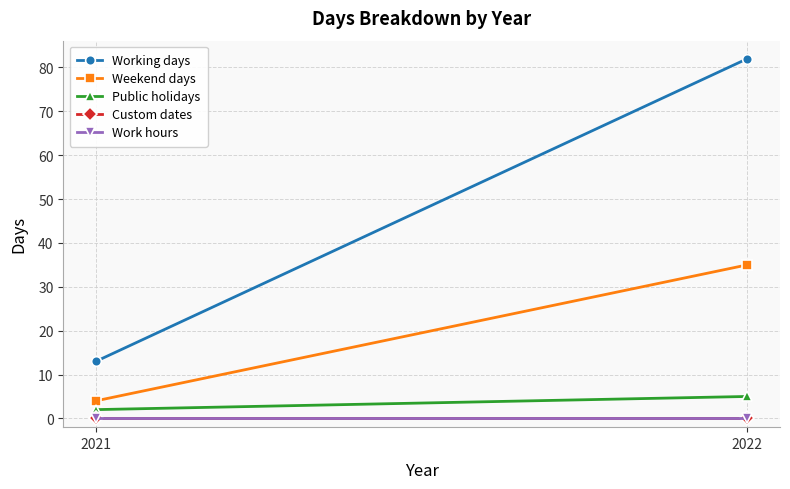

At how many categories does at least one series exceed 21?

1